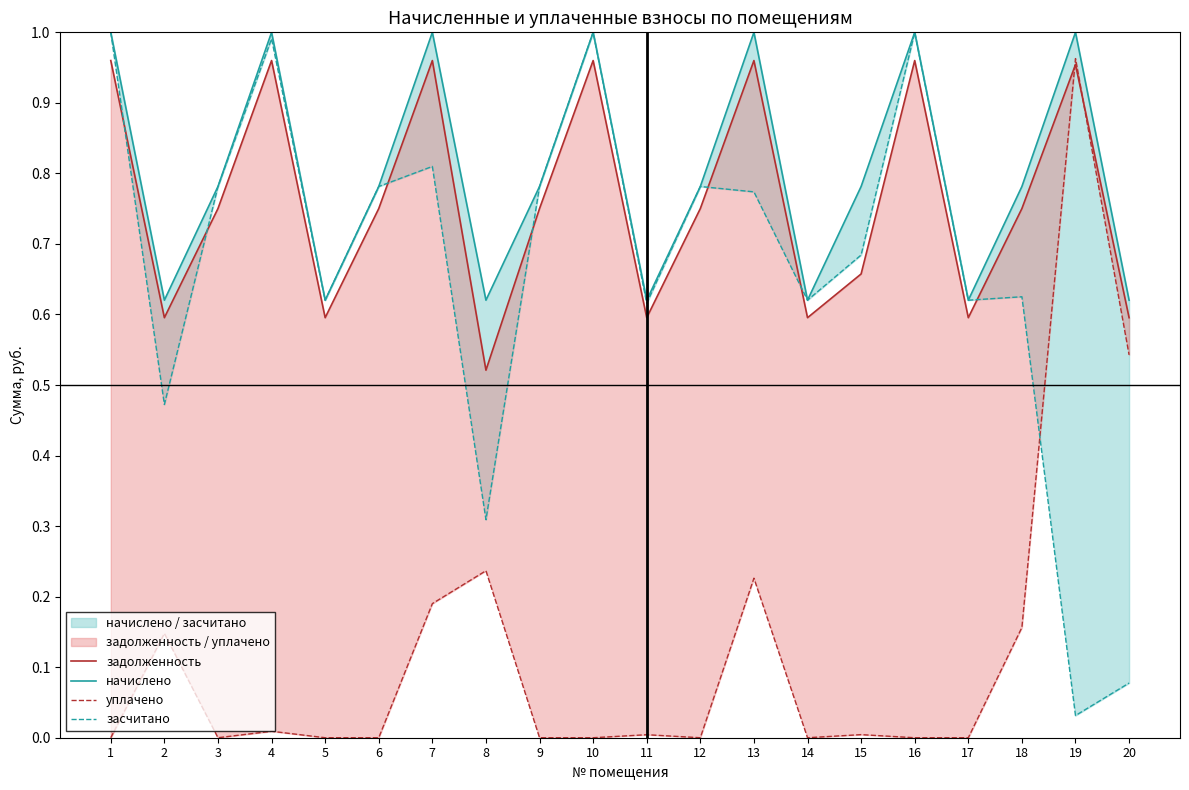

Reading left to right, transcribe all the data shown in this chart.

задолженность: 1.0	0.6	0.8	1.0	0.6	0.8	1.0	0.5	0.8	1.0	0.6	0.8	1.0	0.6	0.7	1.0	0.6	0.8	1.0	0.6
начислено: 1.0	0.6	0.8	1.0	0.6	0.8	1.0	0.6	0.8	1.0	0.6	0.8	1.0	0.6	0.8	1.0	0.6	0.8	1.0	0.6
уплачено: 0.0	0.1	0.0	0.0	0.0	0.0	0.2	0.2	0.0	0.0	0.0	0.0	0.2	0.0	0.0	0.0	0.0	0.2	1.0	0.5
засчитано: 1.0	0.5	0.8	1.0	0.6	0.8	0.8	0.3	0.8	1.0	0.6	0.8	0.8	0.6	0.7	1.0	0.6	0.6	0.0	0.1